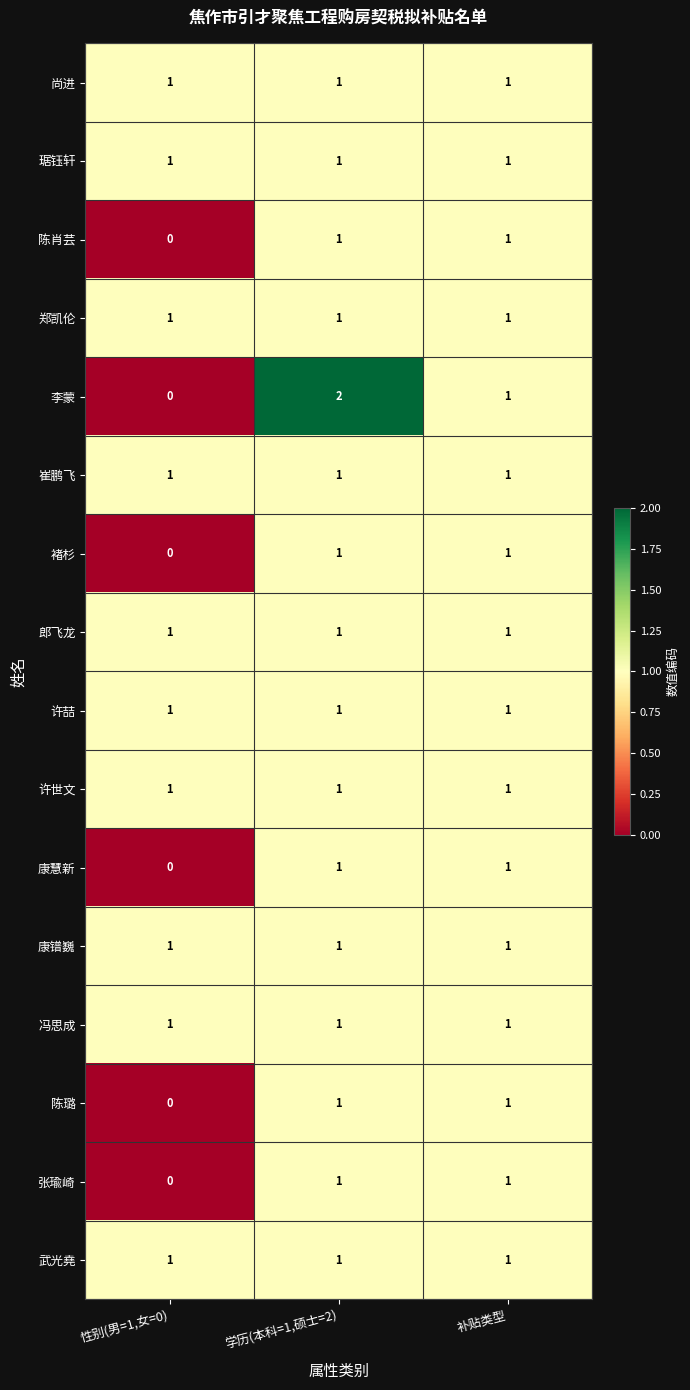

True or false: 康慧新 has a value of 1 at 学历(本科=1,硕士=2).

True